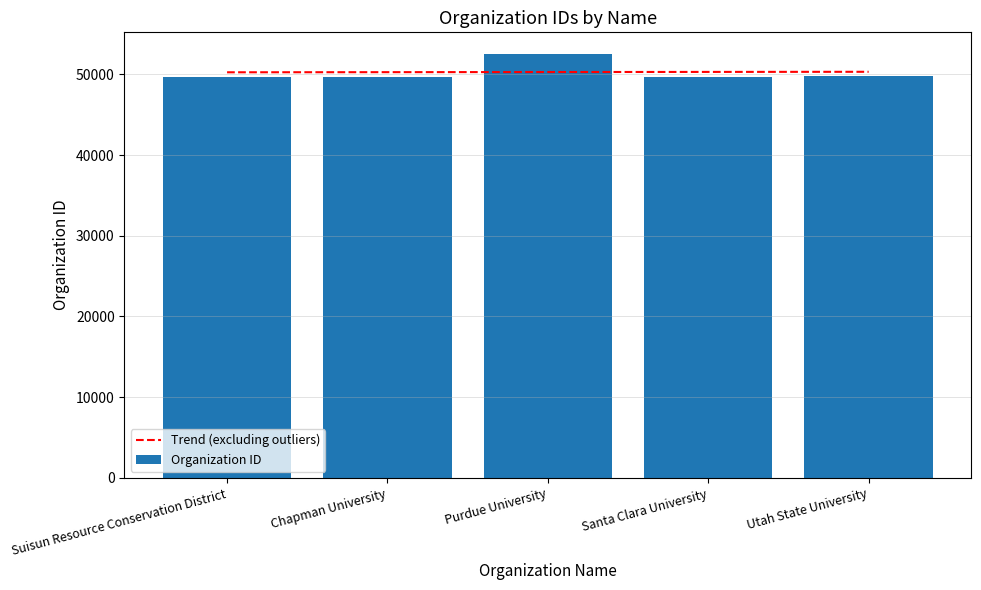

What is the difference between the maximum and minimum values in the Trend (excluding outliers) series?

62.0